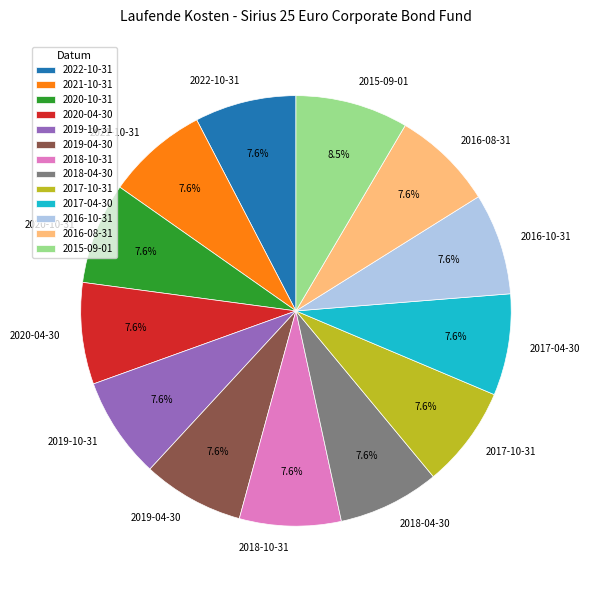

How many segments does this pie chart have?

13